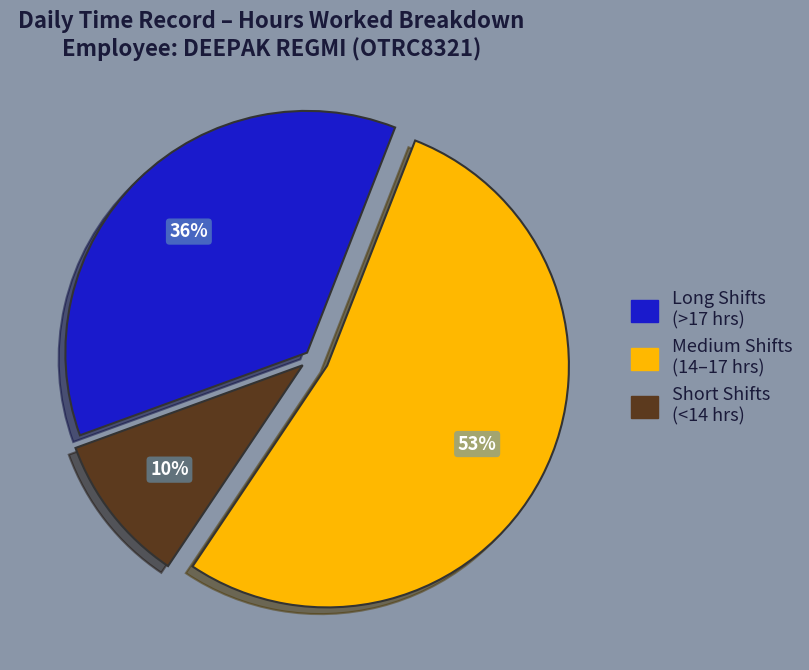

To the nearest percent, what is the average slice percentage?

33%